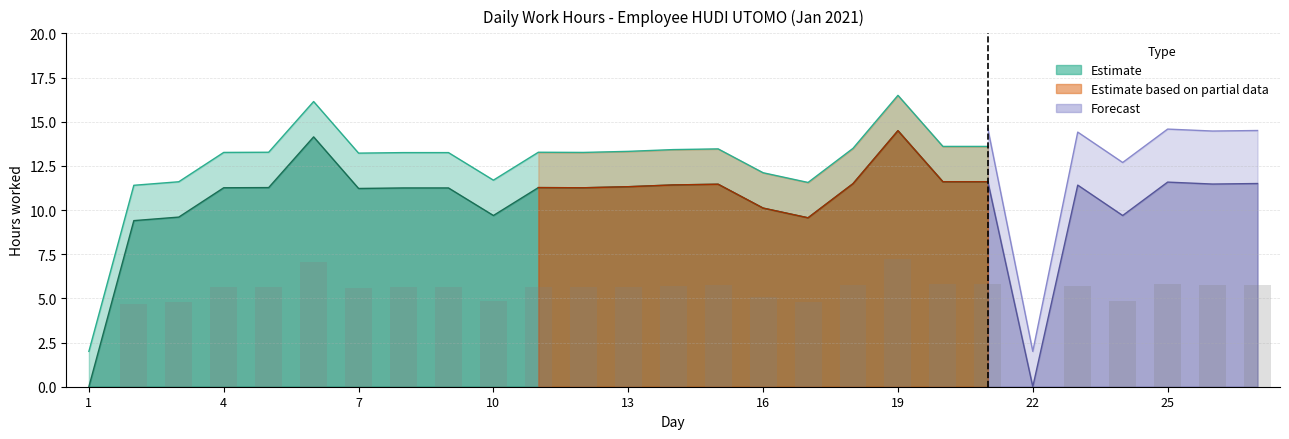

How many data points are less than 5?

7